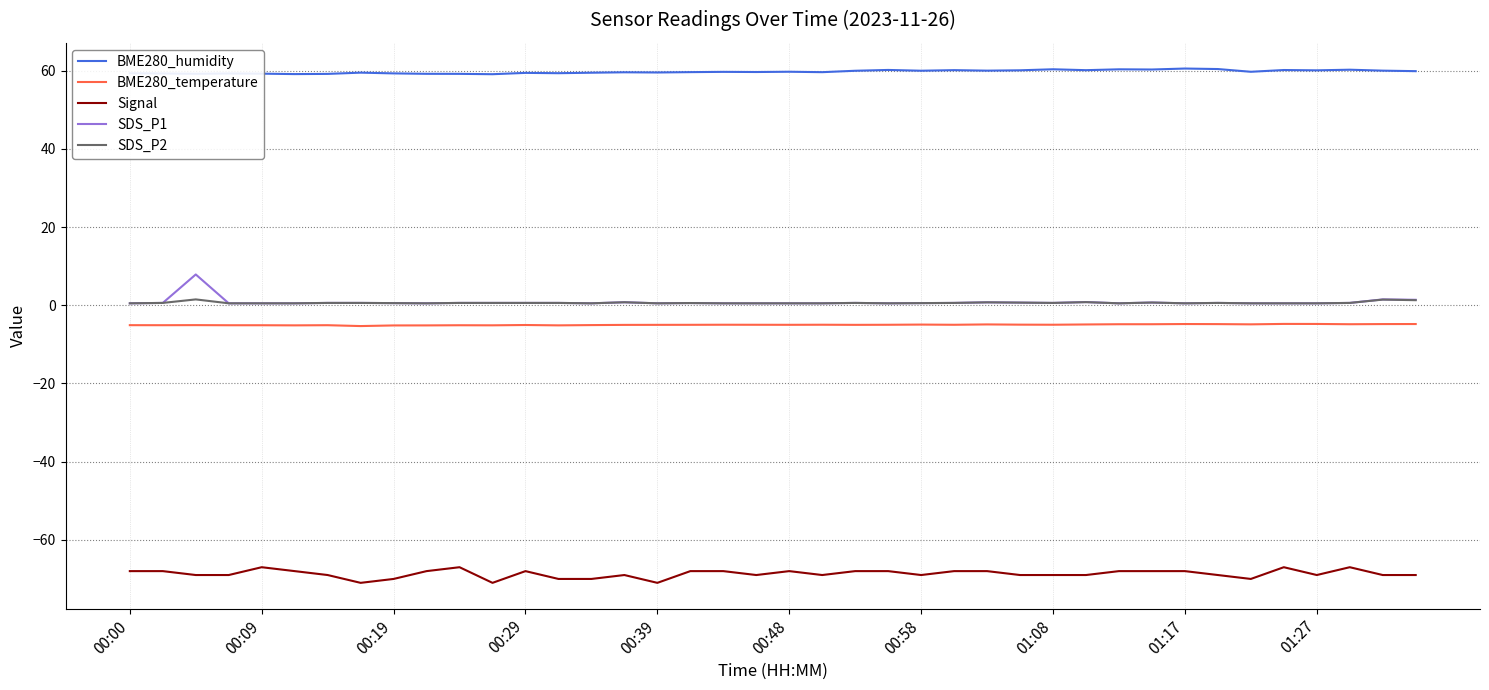

What is the maximum value for Signal?

-67.0